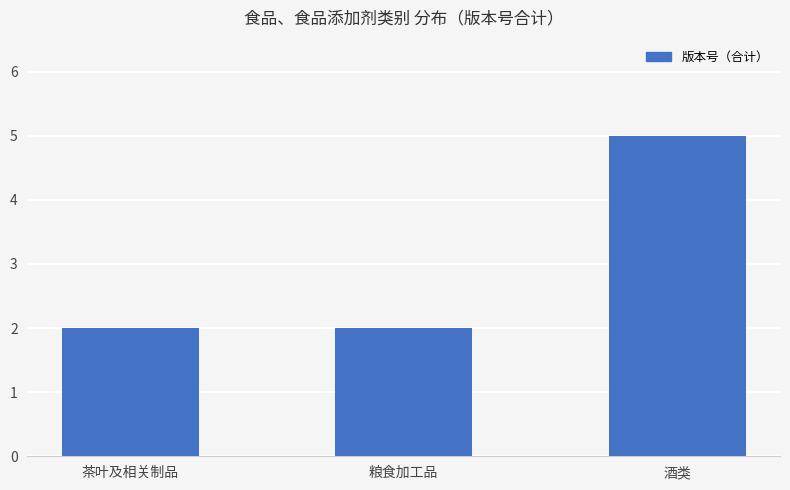

What is the ratio of the value at 粮食加工品 to the value at 茶叶及相关制品?

1.0